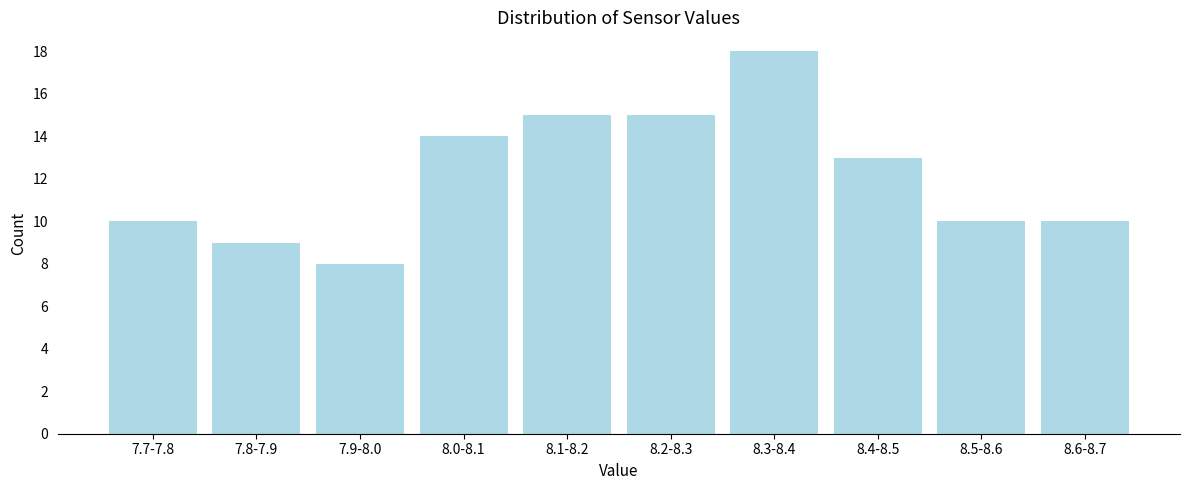

Reading left to right, what are all the values shown in this chart?

7.7-7.8=10	7.8-7.9=9	7.9-8.0=8	8.0-8.1=14	8.1-8.2=15	8.2-8.3=15	8.3-8.4=18	8.4-8.5=13	8.5-8.6=10	8.6-8.7=10